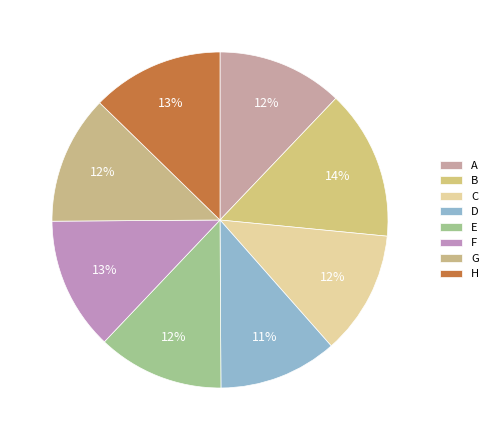

The G slice represents 12% of the pie. True or false?

True